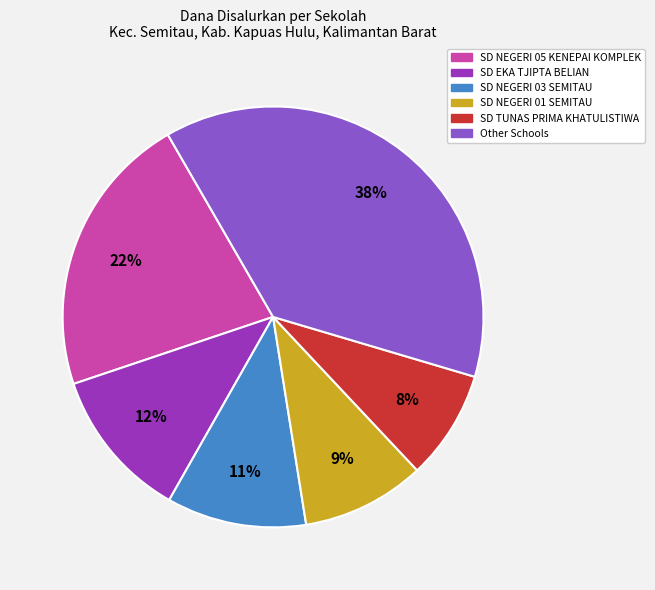

Count the number of slices in the pie.

6